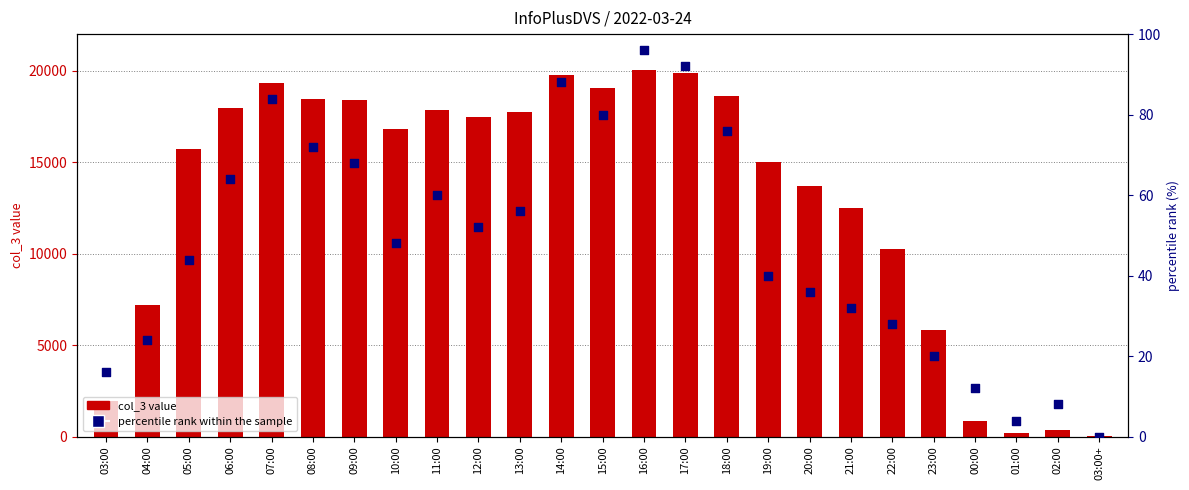

Is the value of percentile rank within the sample at 17:00 greater than the value of col_3 at 01:00?

No